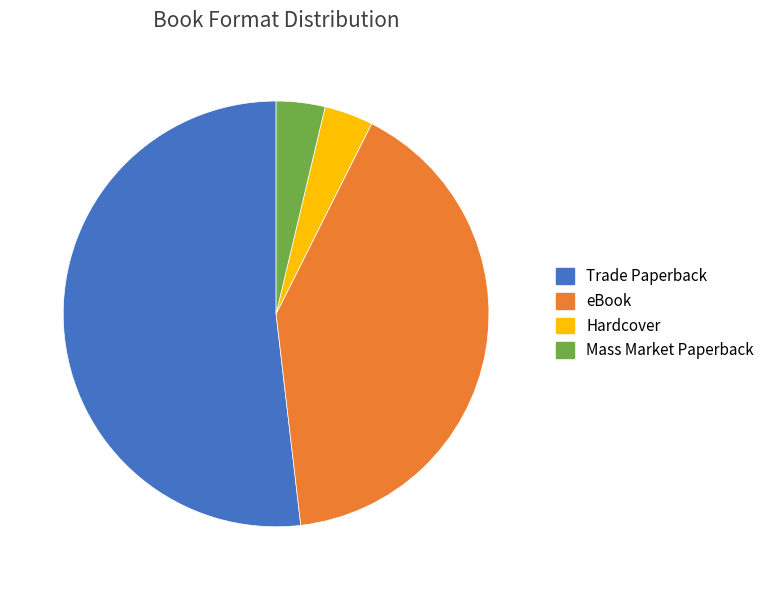

What is the ratio of the value at eBook to the value at Hardcover?

11.0